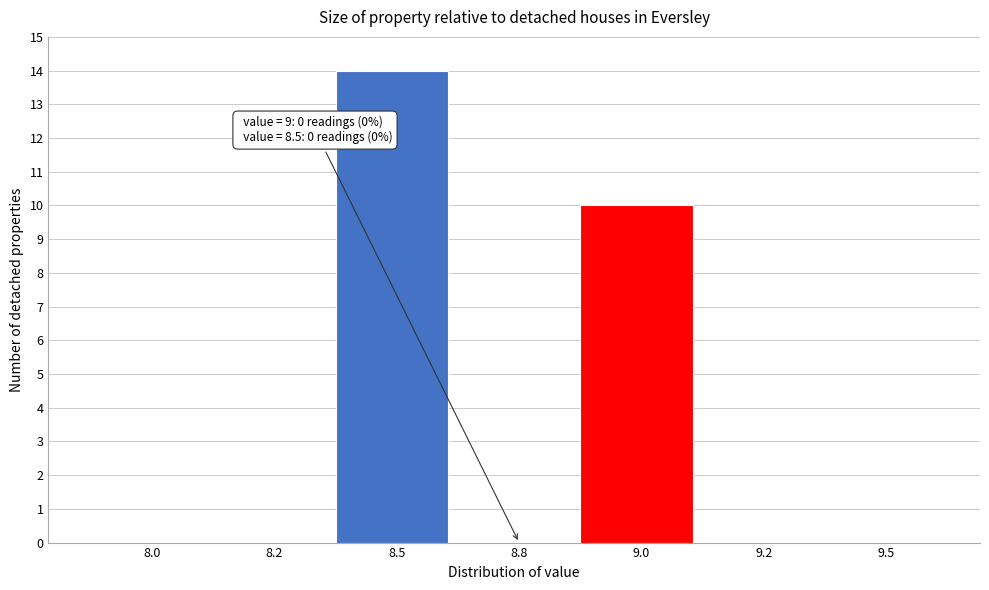

Reading left to right, list all the values displayed in this chart.

8.0=0	8.2=0	8.5=14	8.8=0	9.0=10	9.2=0	9.5=0